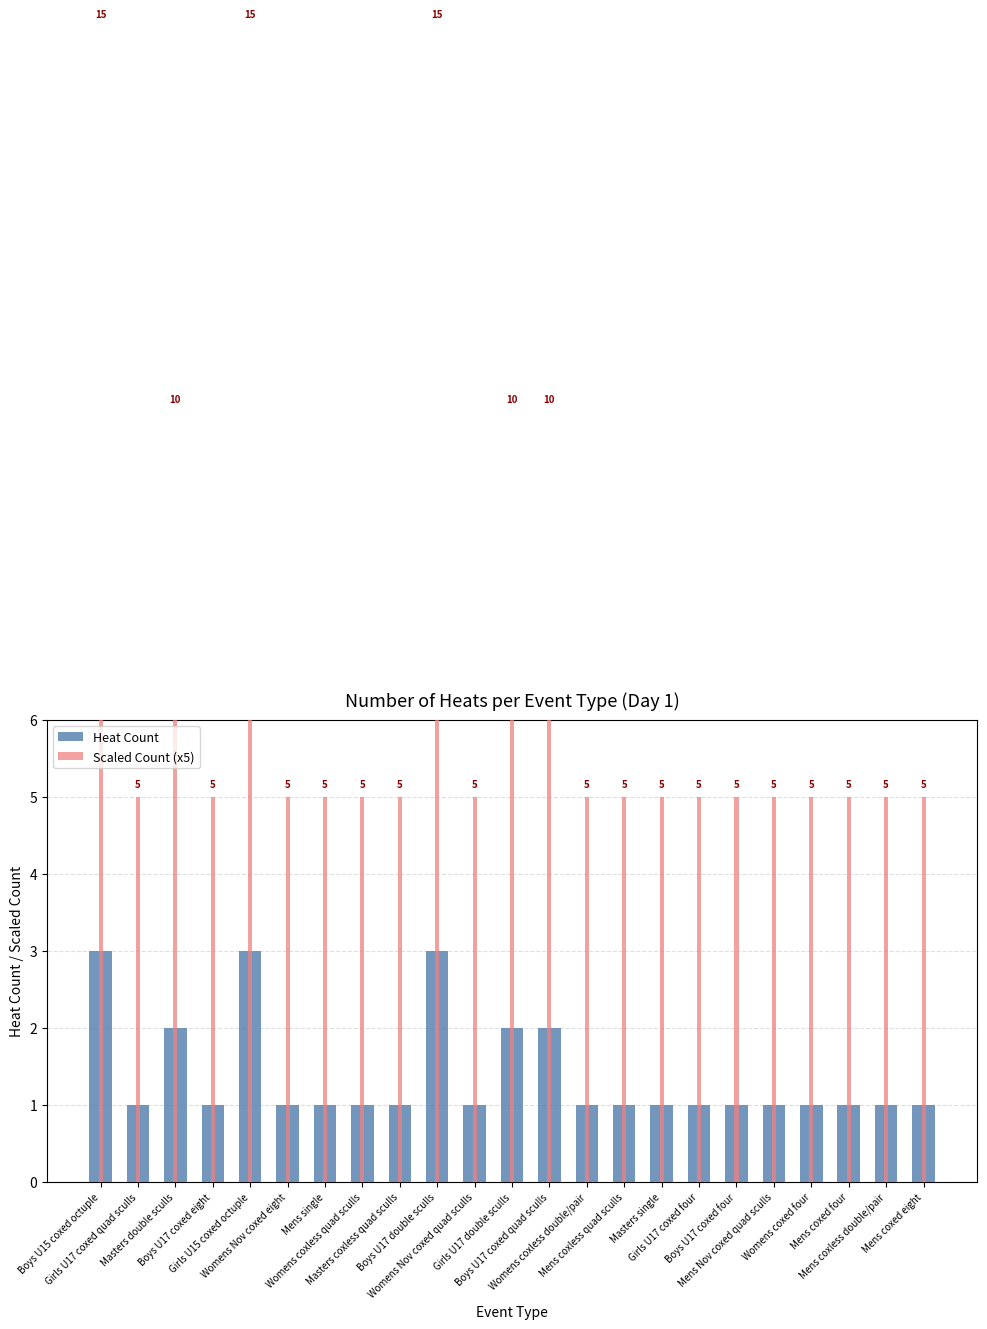

Which series has the widest spread of values?

Scaled Count (x5)